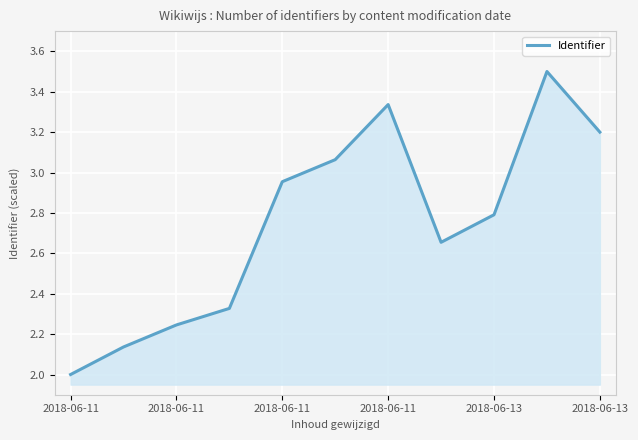

What is the difference between the maximum and minimum values?

1.5